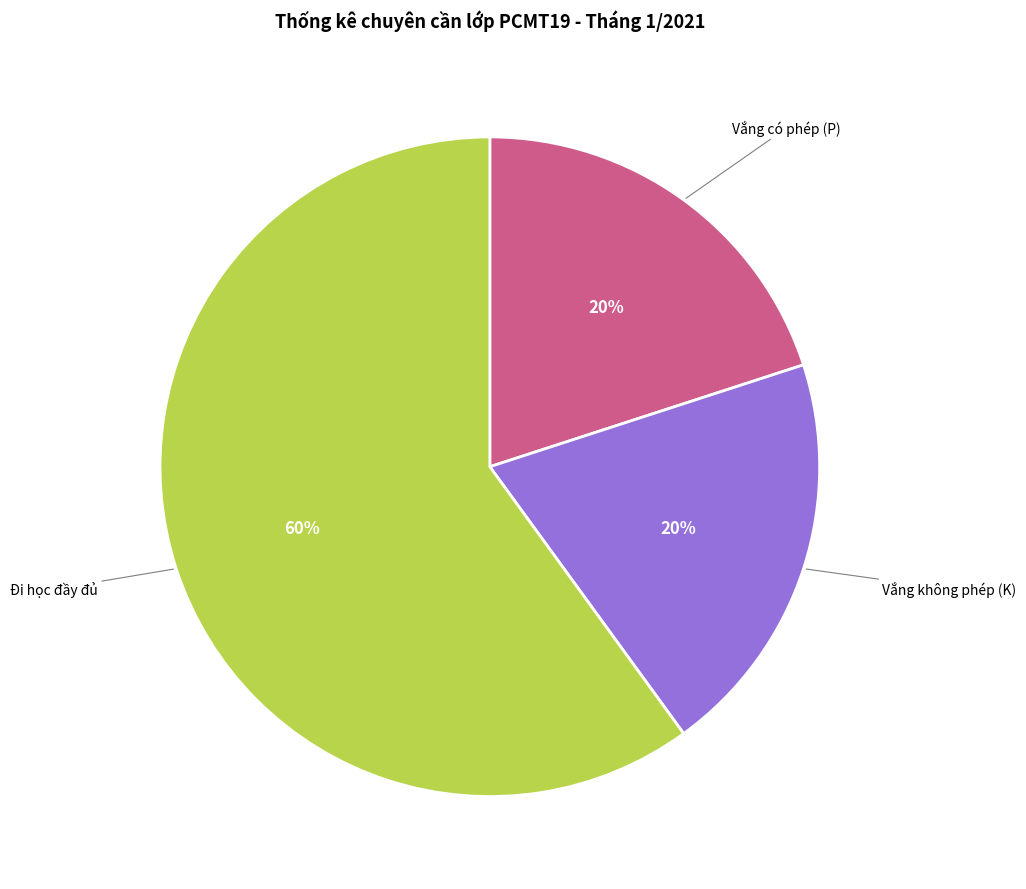

The Vắng không phép (K) slice represents 20% of the pie. True or false?

True